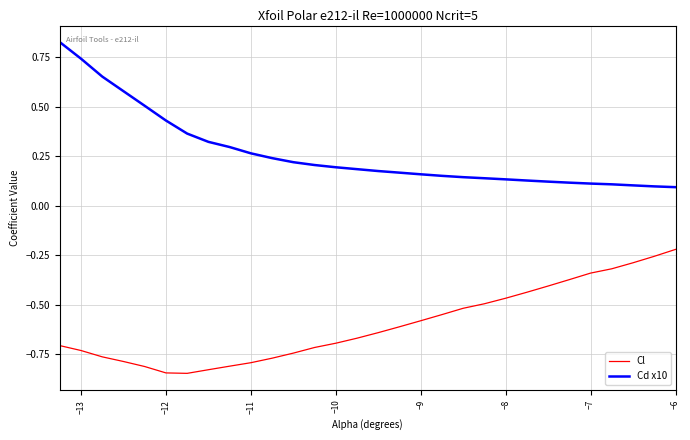

Which series has the largest total across all categories?

Cd x10